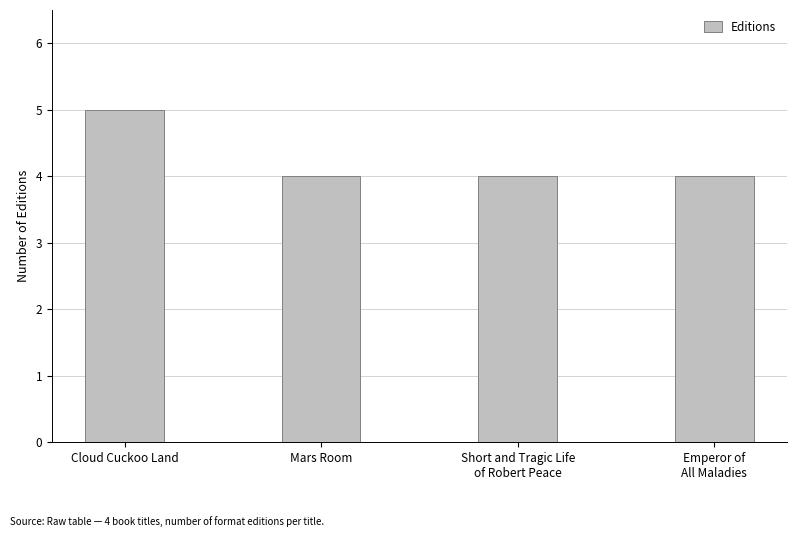

What is the sum of all values?

17